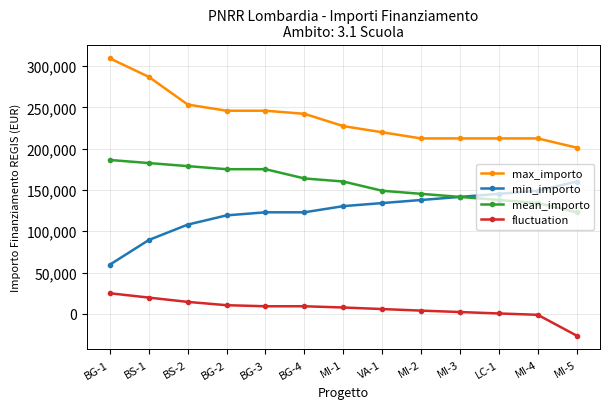

How many series are shown in this chart?

4